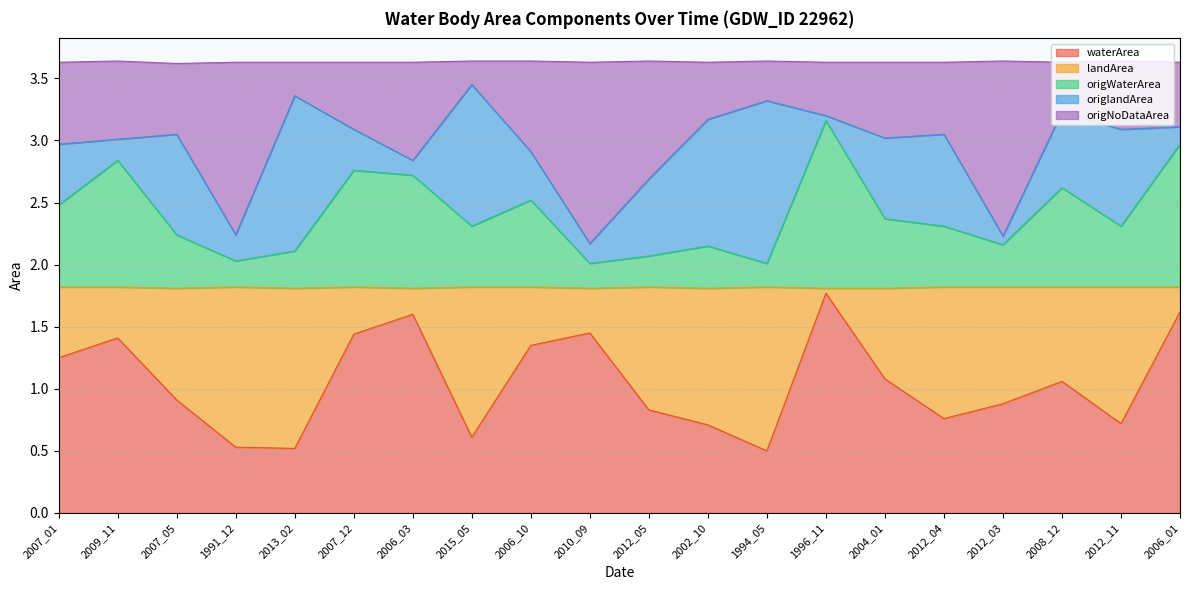

At which label does waterArea reach its peak?

1996_11